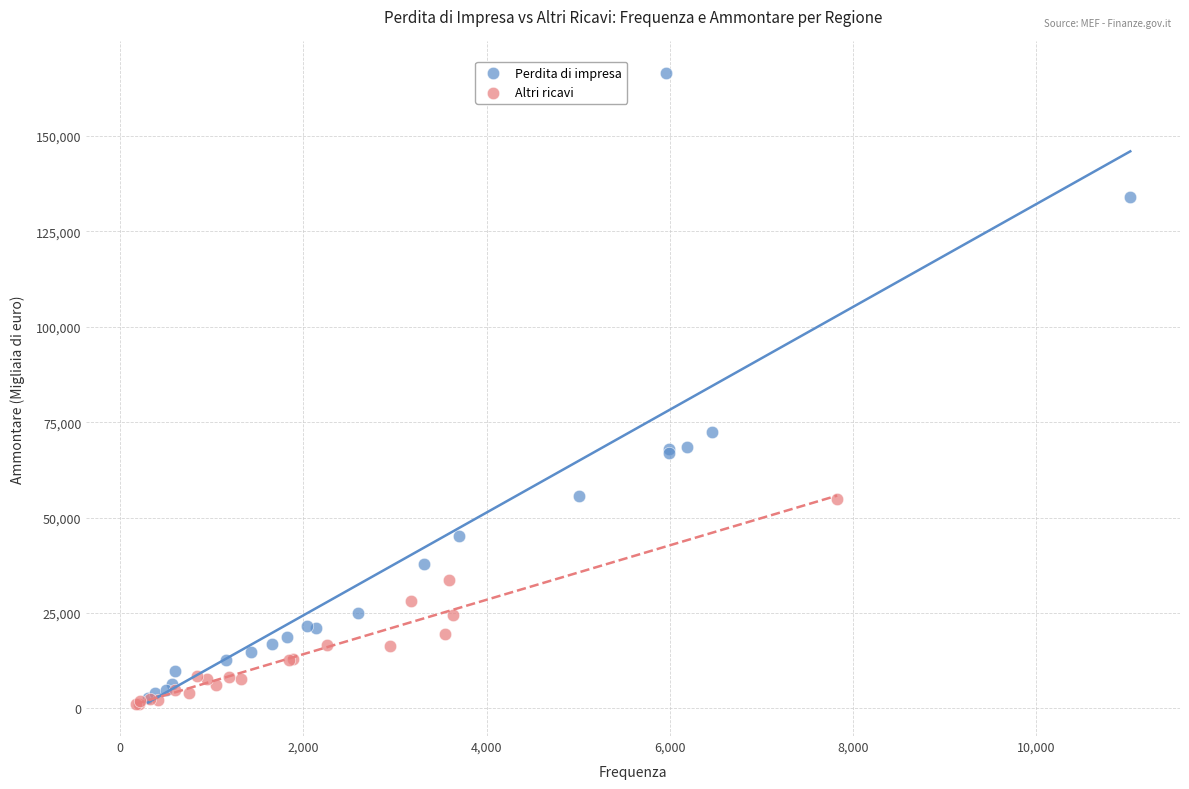

Which series reaches the maximum Y coordinate?

Perdita di impresa